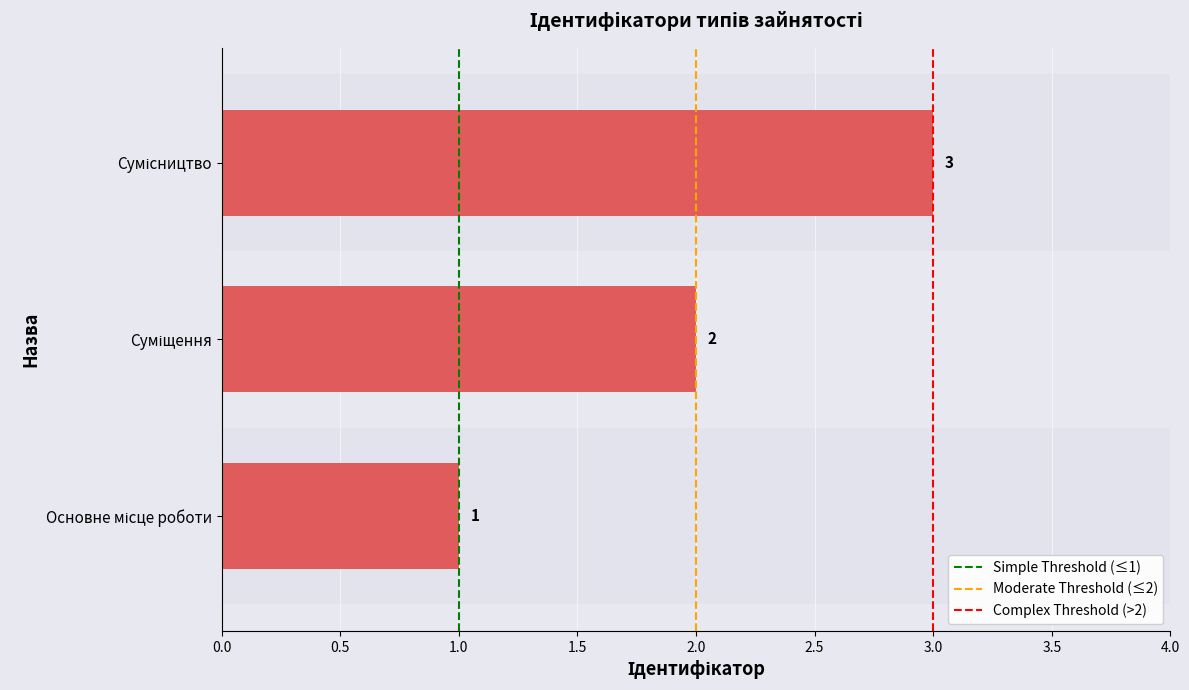

What is the sum of all values?

6